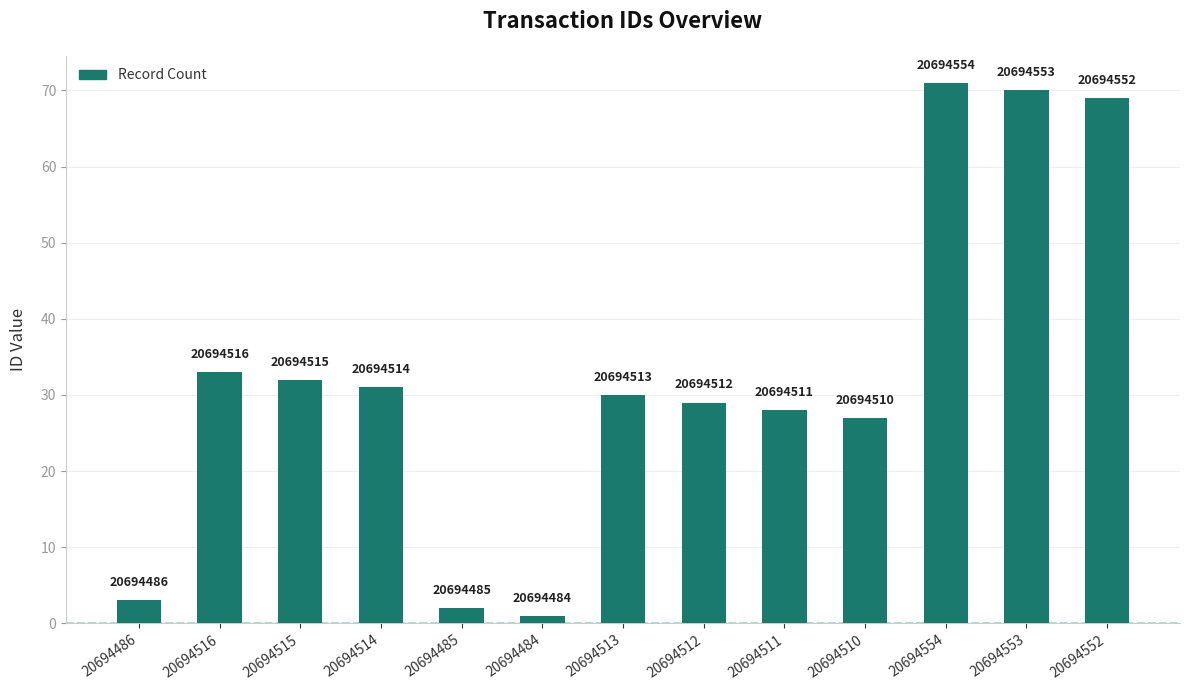

Reading left to right, extract all data points from this chart.

3	33	32	31	2	1	30	29	28	27	71	70	69